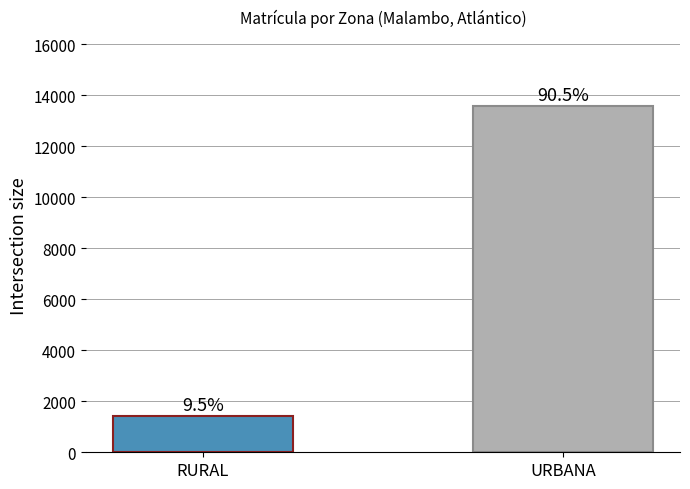

The chart shows a value of 918 at RURAL. True or false?

False